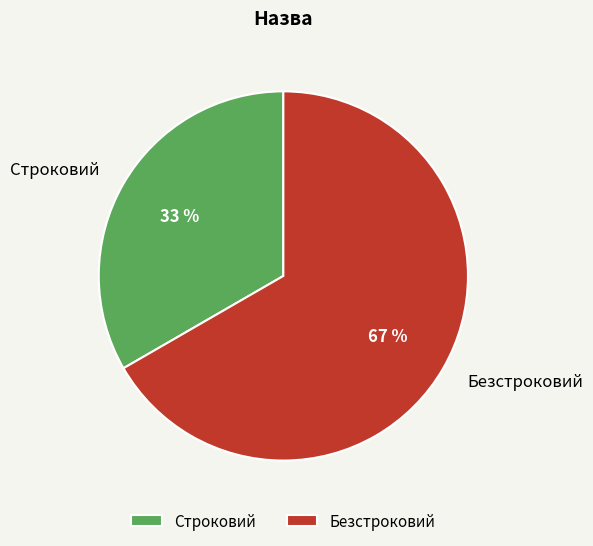

Is it true that Безстроковий is 67% of the pie?

True